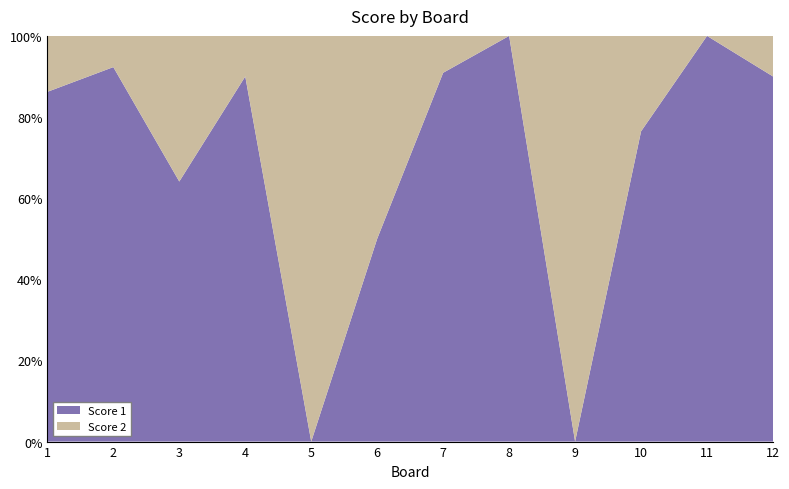

Reading left to right, transcribe all the data shown in this chart.

Score 1: 25	12	25	18	0	4	10	25	0	13	25	9
Score 2: 4	1	14	2	18	4	1	0	11	4	0	1